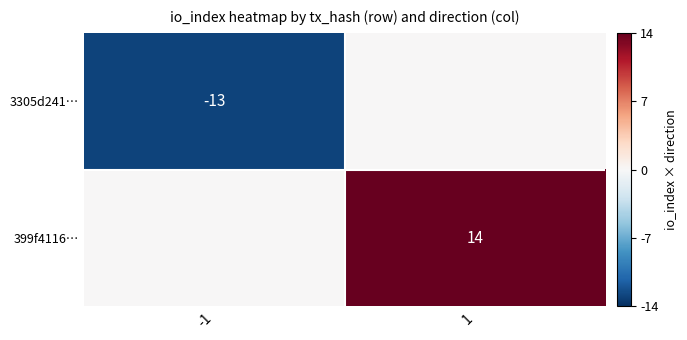

How many values in 399f4116… are above zero?

1